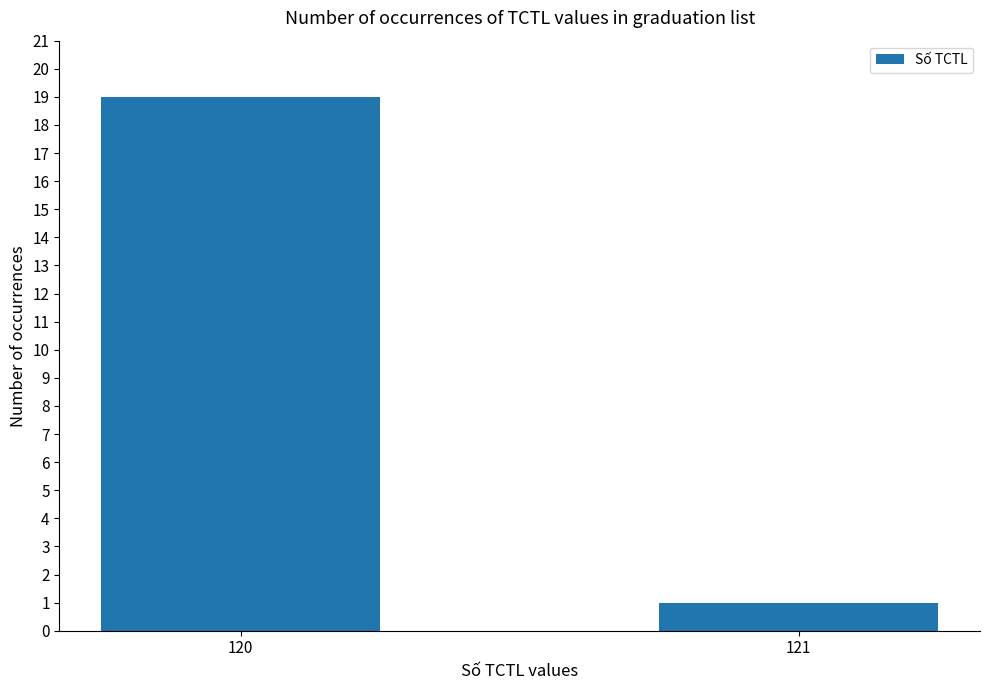

Reading right to left, what are all the values shown in this chart?

1	19